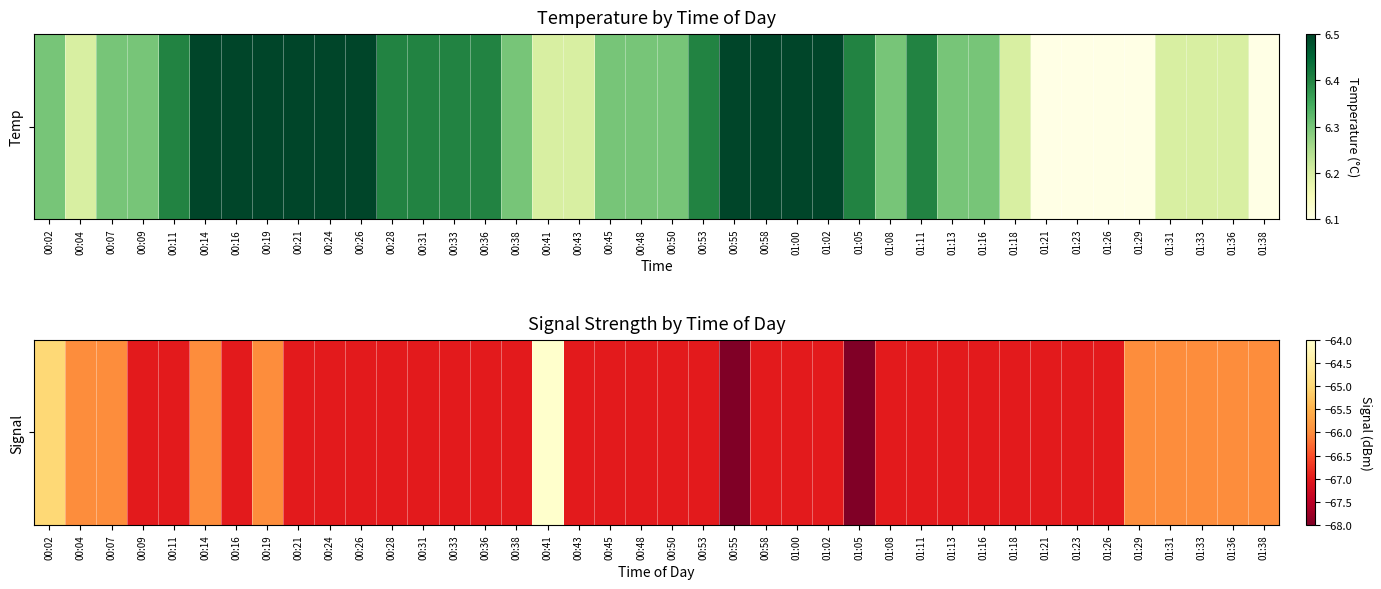

Between 01:02 and 00:41, which is larger?

00:41